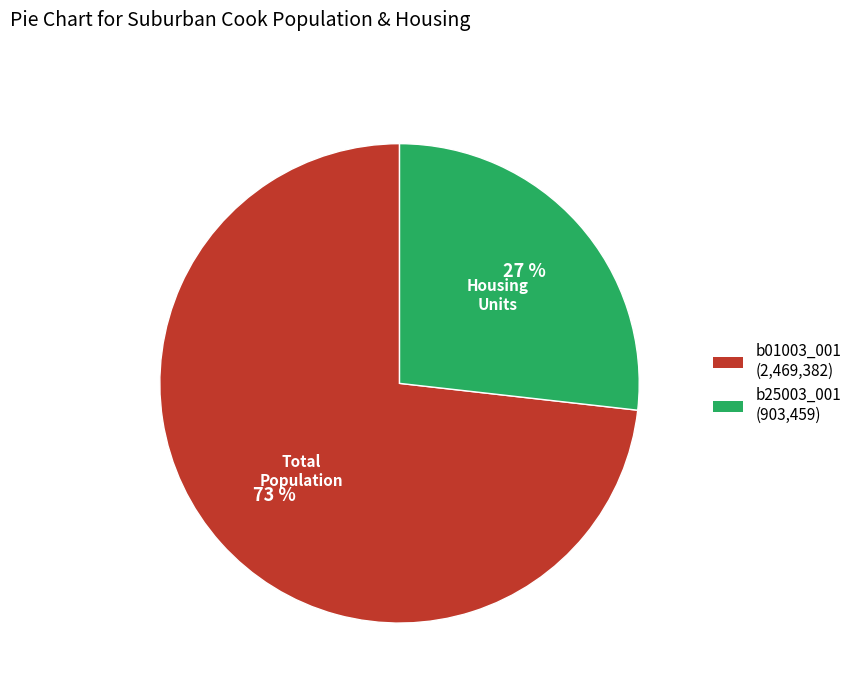

Is b25003_001 the majority of the pie?

No